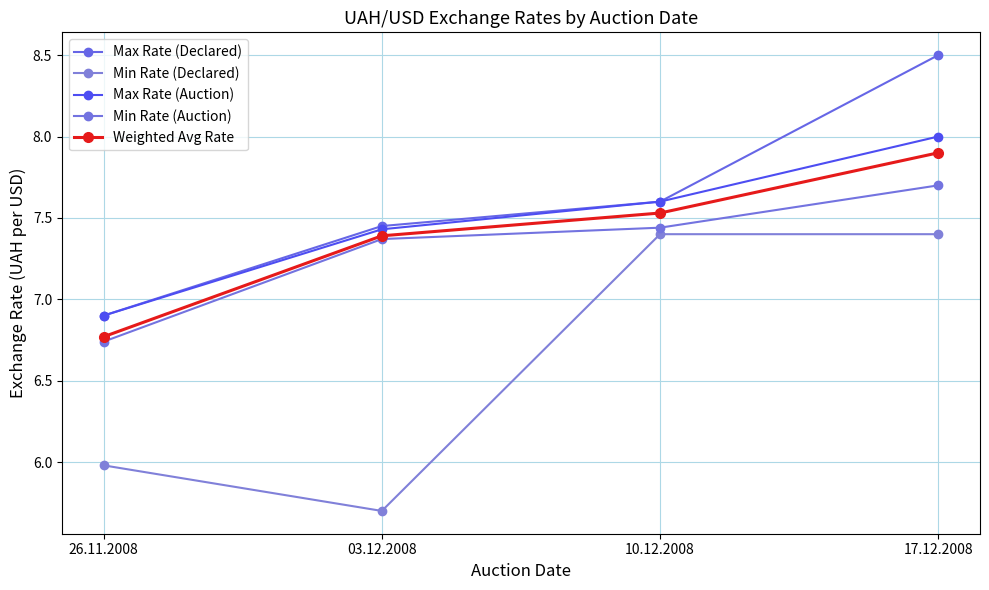

Does the chart have visible grid lines?

Yes